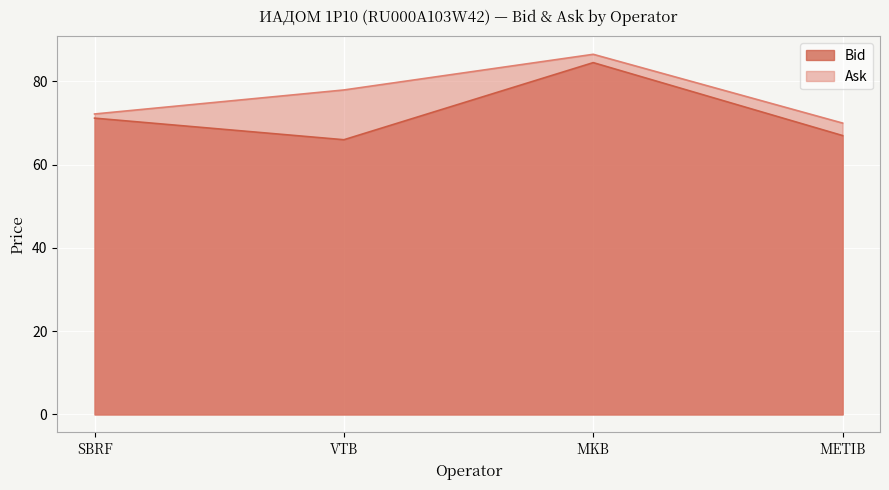

What is the label of the 1st point from the right?

METIB